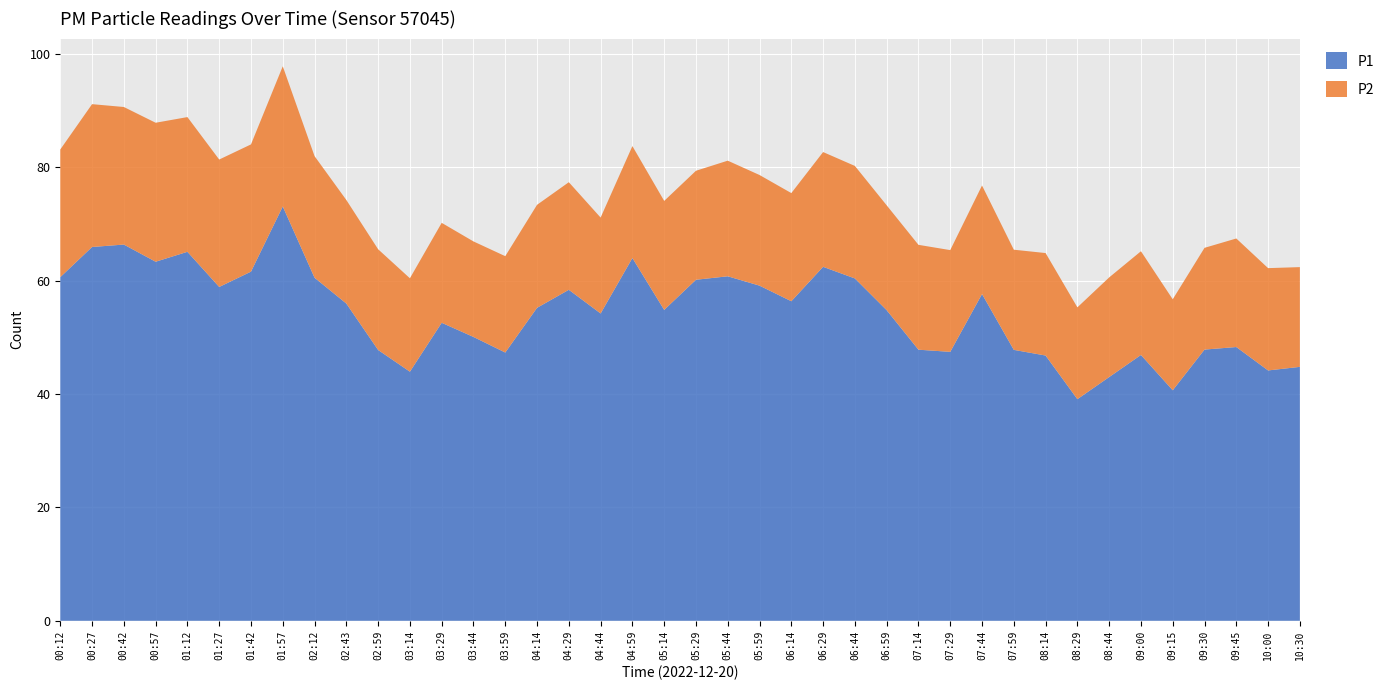

Reading left to right, transcribe all the data shown in this chart.

P1: 00:12=60.6	00:27=66.0	00:42=66.4	00:57=63.4	01:12=65.1	01:27=58.9	01:42=61.6	01:57=73.1	02:12=60.5	02:43=56.0	02:59=47.8	03:14=44.0	03:29=52.6	03:44=50.1	03:59=47.3	04:14=55.2	04:29=58.4	04:44=54.2	04:59=64.0	05:14=54.9	05:29=60.2	05:44=60.8	05:59=59.1	06:14=56.4	06:29=62.5	06:44=60.4	06:59=54.8	07:14=47.8	07:29=47.5	07:44=57.6	07:59=47.8	08:14=46.8	08:29=39.1	08:44=43.0	09:00=46.9	09:15=40.7	09:30=47.9	09:45=48.3	10:00=44.2	10:30=44.8
P2: 00:12=22.5	00:27=25.2	00:42=24.3	00:57=24.5	01:12=23.8	01:27=22.5	01:42=22.4	01:57=24.7	02:12=21.4	02:43=18.3	02:59=17.8	03:14=16.5	03:29=17.6	03:44=16.9	03:59=17.0	04:14=18.2	04:29=19.0	04:44=16.9	04:59=19.8	05:14=19.2	05:29=19.2	05:44=20.4	05:59=19.5	06:14=19.1	06:29=20.2	06:44=19.9	06:59=18.5	07:14=18.5	07:29=17.9	07:44=19.1	07:59=17.7	08:14=18.1	08:29=16.2	08:44=17.6	09:00=18.3	09:15=16.1	09:30=17.9	09:45=19.1	10:00=18.1	10:30=17.6